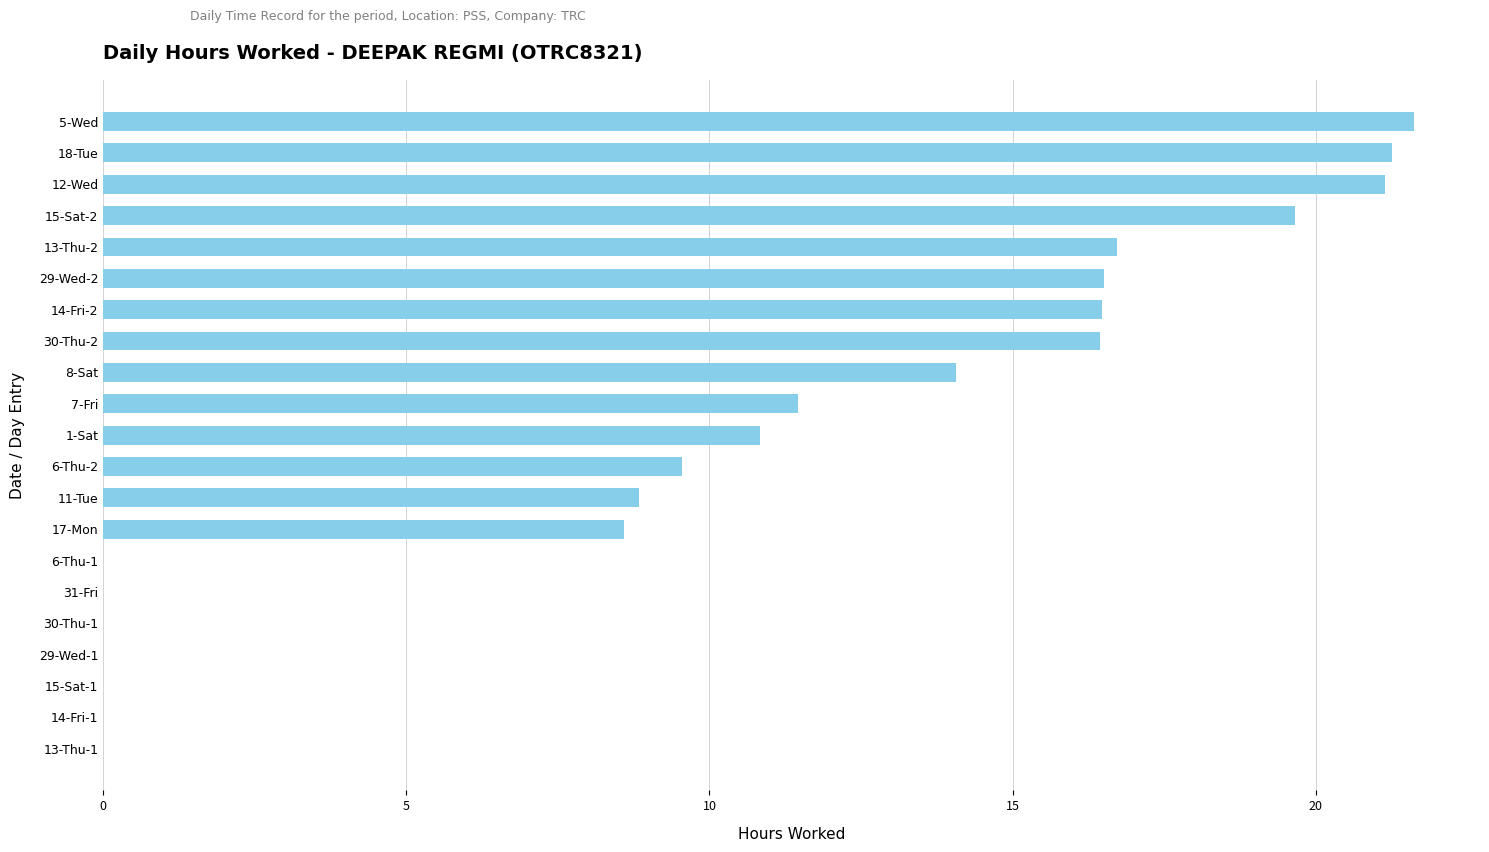

Is it true that the value at 11-Tue is 2.4?

False